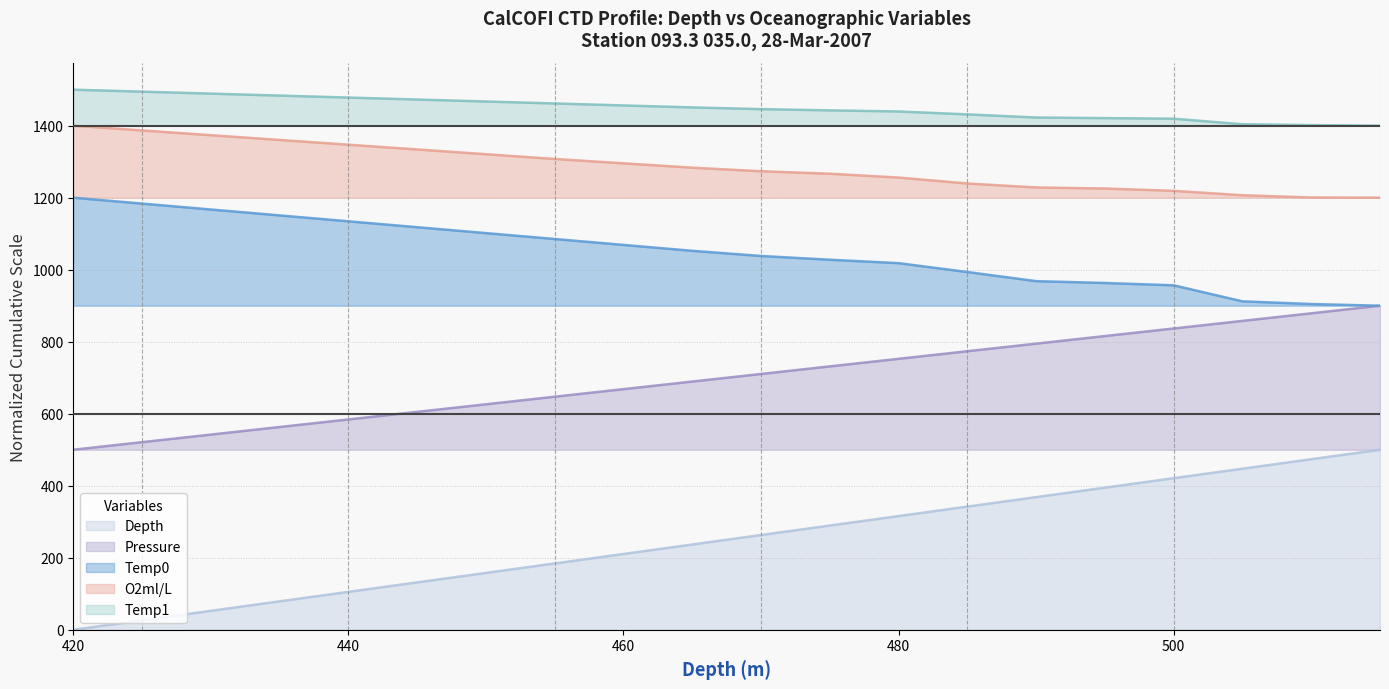

What is the difference between the second highest and minimum values in the O2ml/L series?

186.8